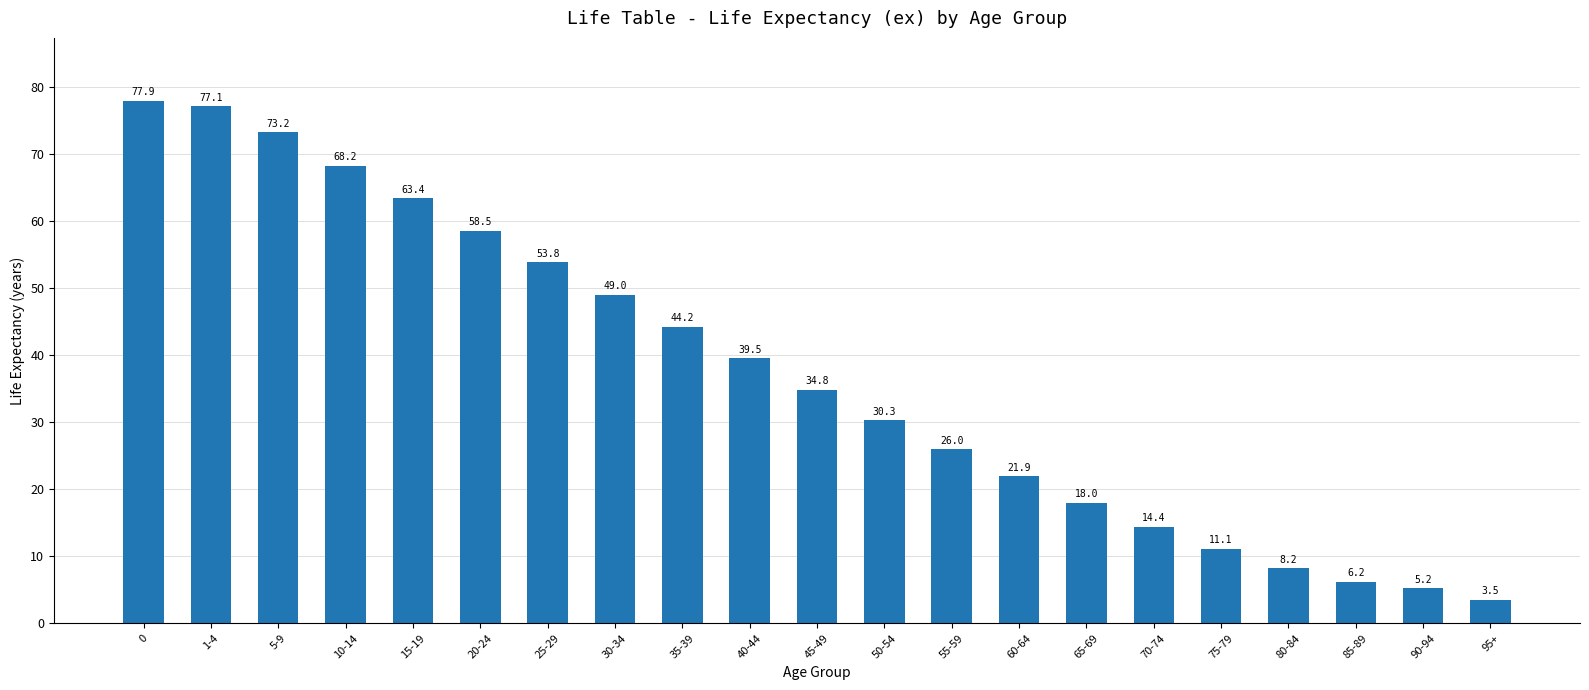

What is the average value?

37.4